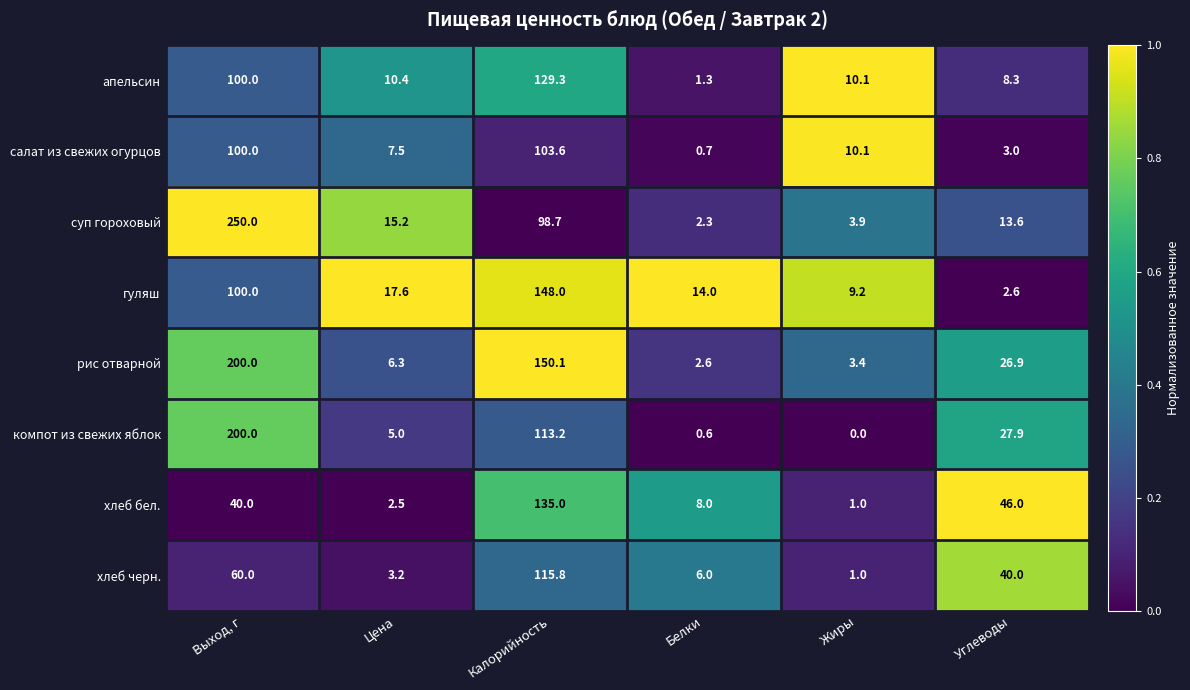

Which series has the largest range (max minus min)?

суп гороховый